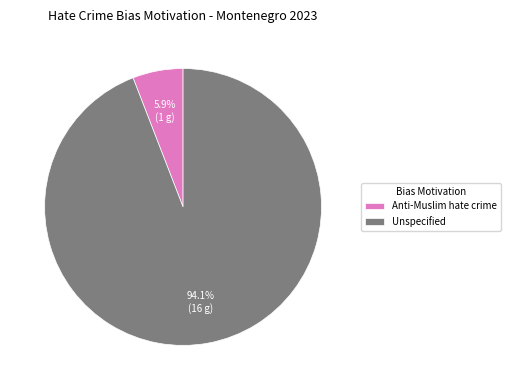

To the nearest percent, what portion does Anti-Muslim hate crime represent?

6%